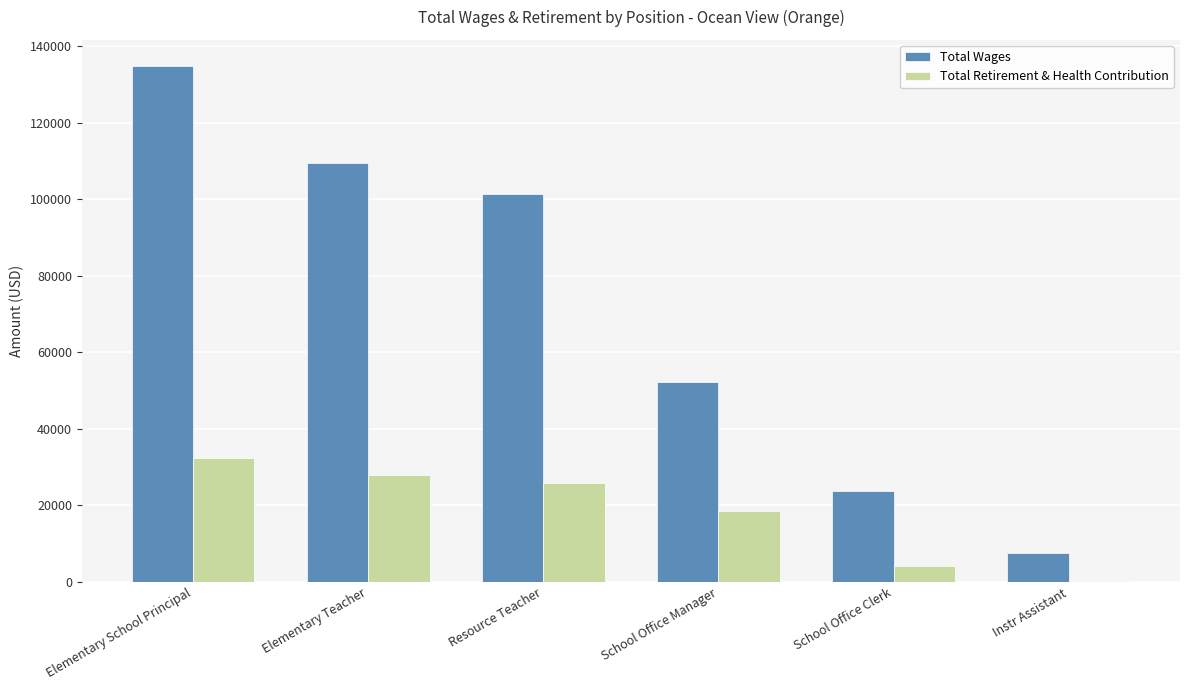

Which series has the largest total across all categories?

Total Wages